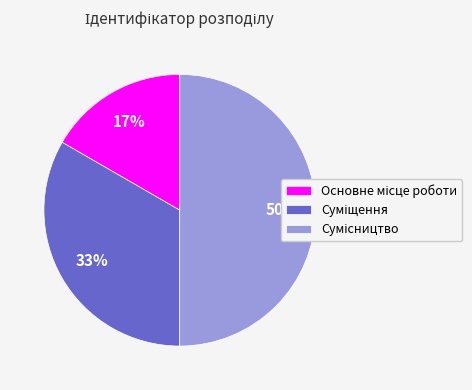

To the nearest percent, what is the average slice percentage?

33%